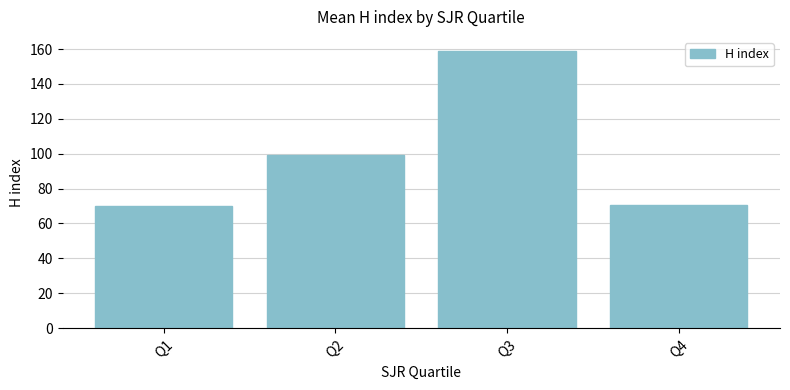

True or false: the data shows 70.5 at Q4.

True